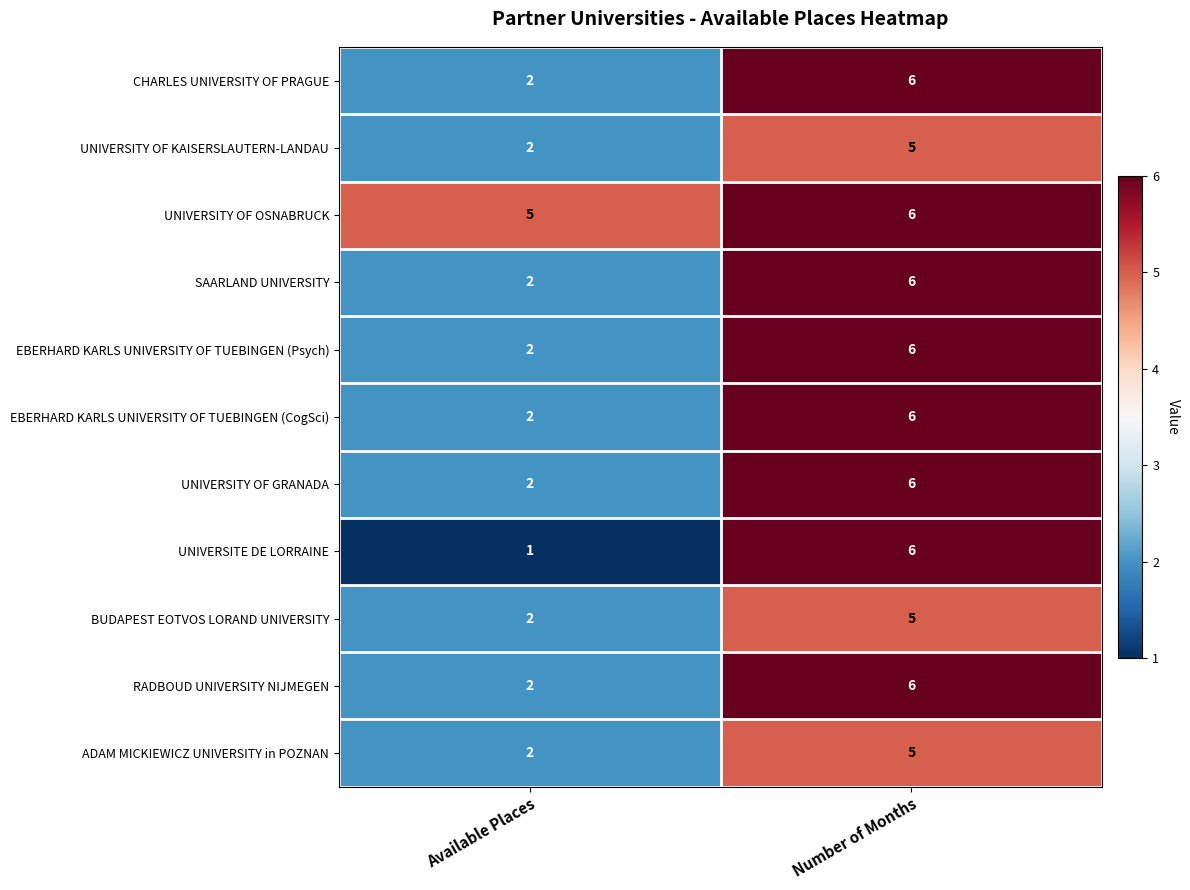

At which category does the chart reach its minimum across all series?

Available Places